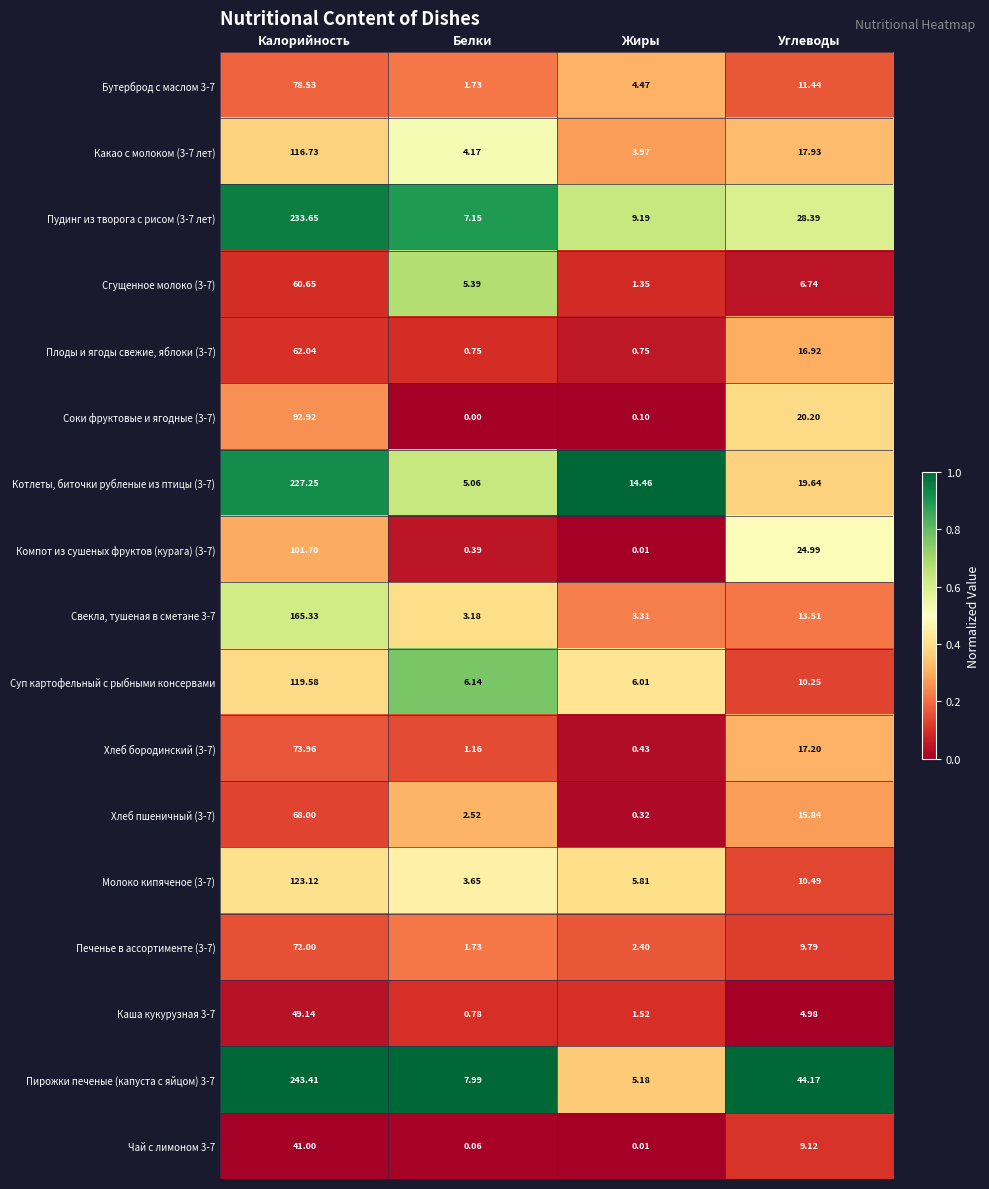

List the labels in order of Компот из сушеных фруктов (курага) (3-7) value, largest first.

Калорийность, Углеводы, Белки, Жиры